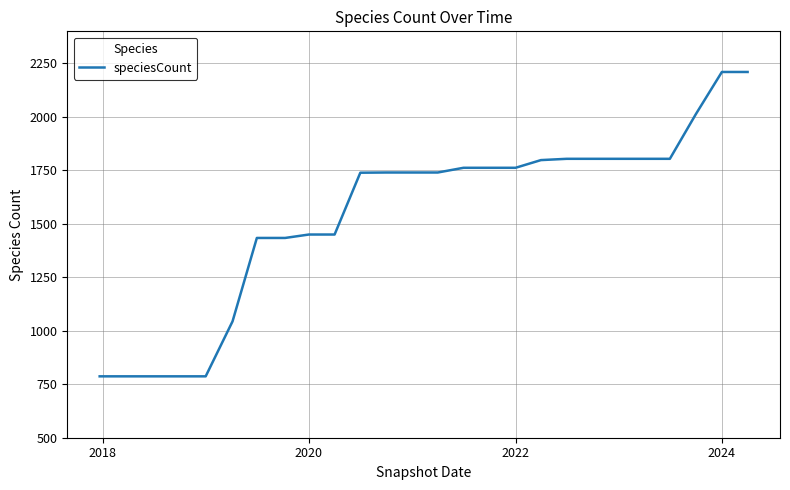

What is the difference between the maximum and minimum values?

1423